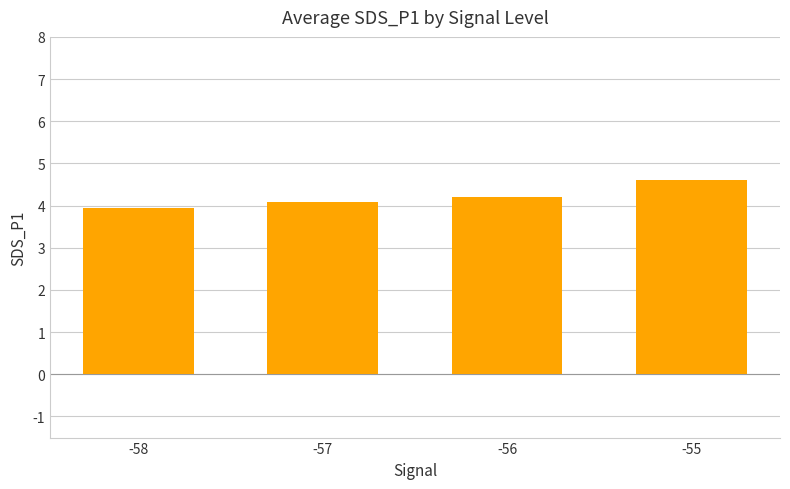

Which label corresponds to the smallest value in the chart?

-58